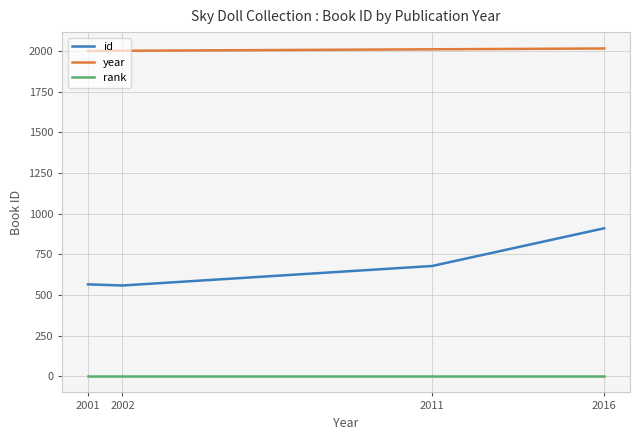

True or false: id and year cross at least once.

False